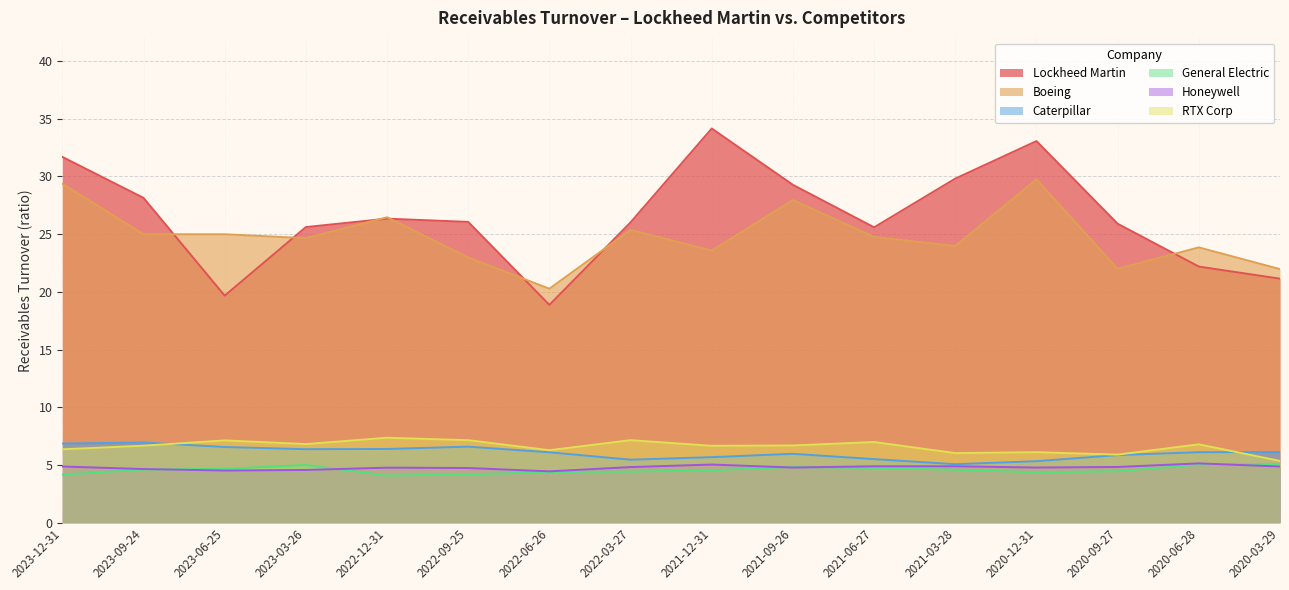

What is the difference between the second highest and minimum values in the Lockheed Martin series?

14.2